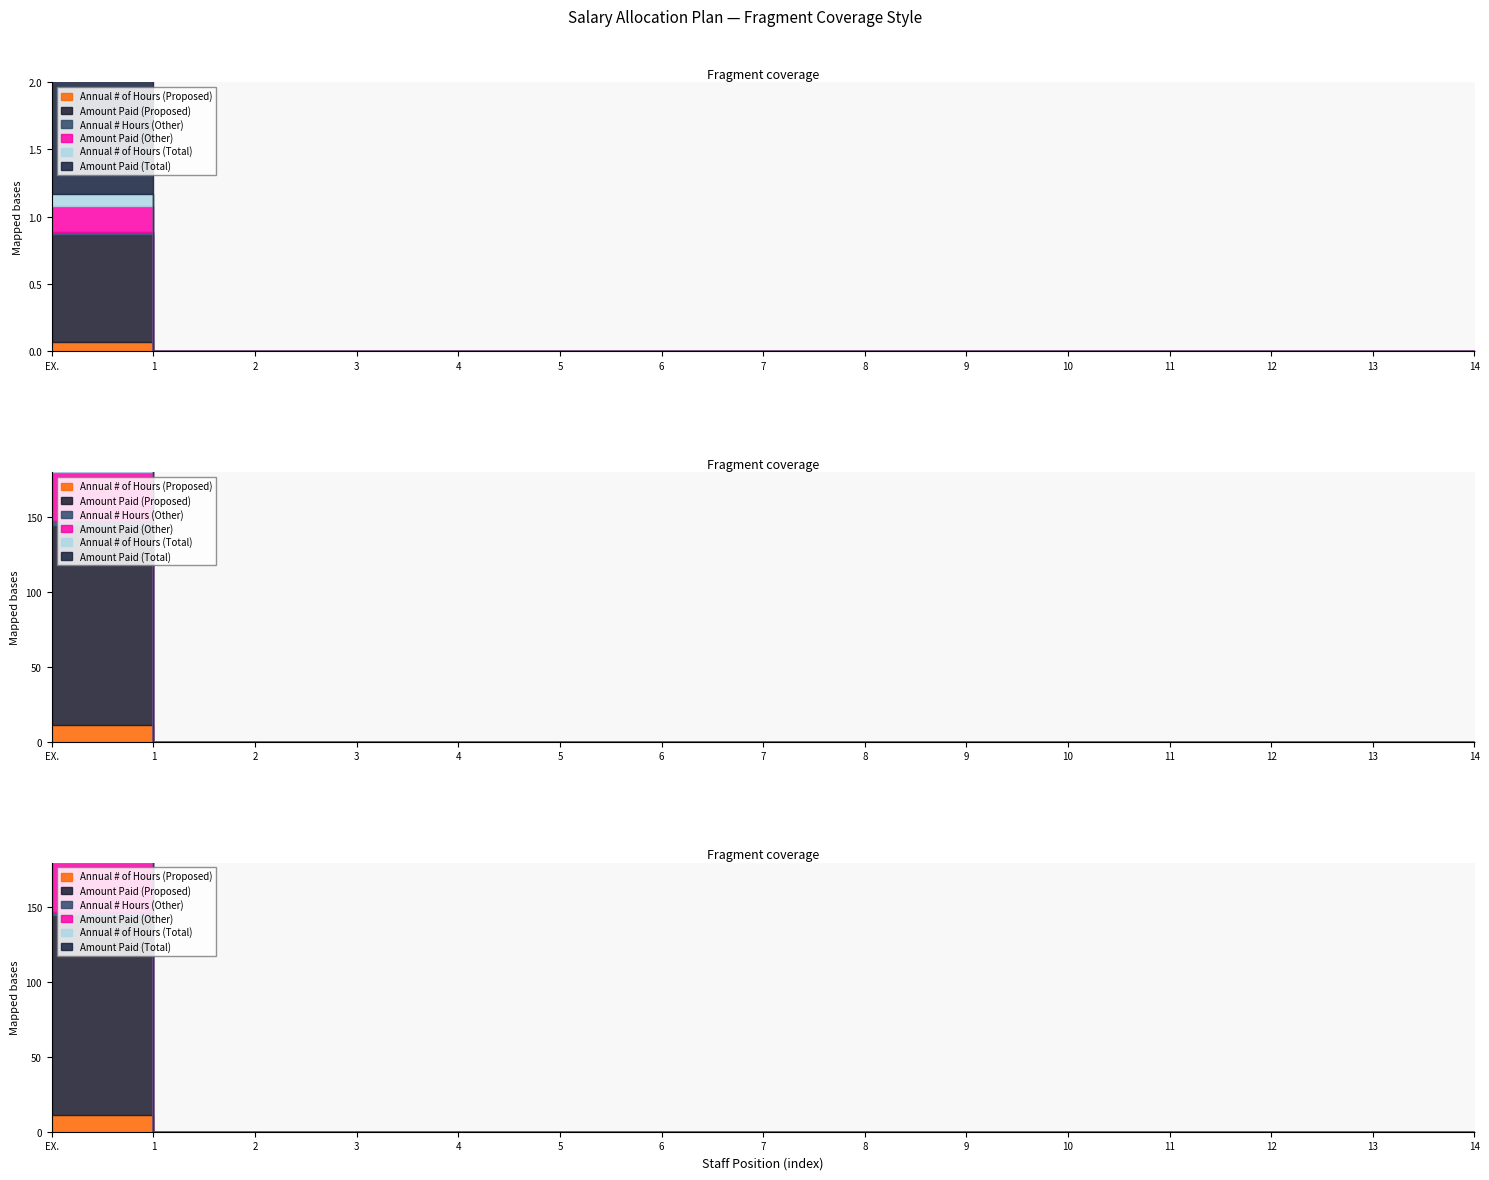

Reading left to right, extract all data points from this chart.

Annual # of Hours (Proposed): 1664	0	0	0	0	0	0	0	0	0	0	0	0	0	0
Amount Paid (Proposed): 20000	0	0	0	0	0	0	0	0	0	0	0	0	0	0
Annual # Hours (Other): 416	0	0	0	0	0	0	0	0	0	0	0	0	0	0
Amount Paid (Other): 5000	0	0	0	0	0	0	0	0	0	0	0	0	0	0
Annual # of Hours (Total): 2080	0	0	0	0	0	0	0	0	0	0	0	0	0	0
Amount Paid (Total): 25000	0	0	0	0	0	0	0	0	0	0	0	0	0	0